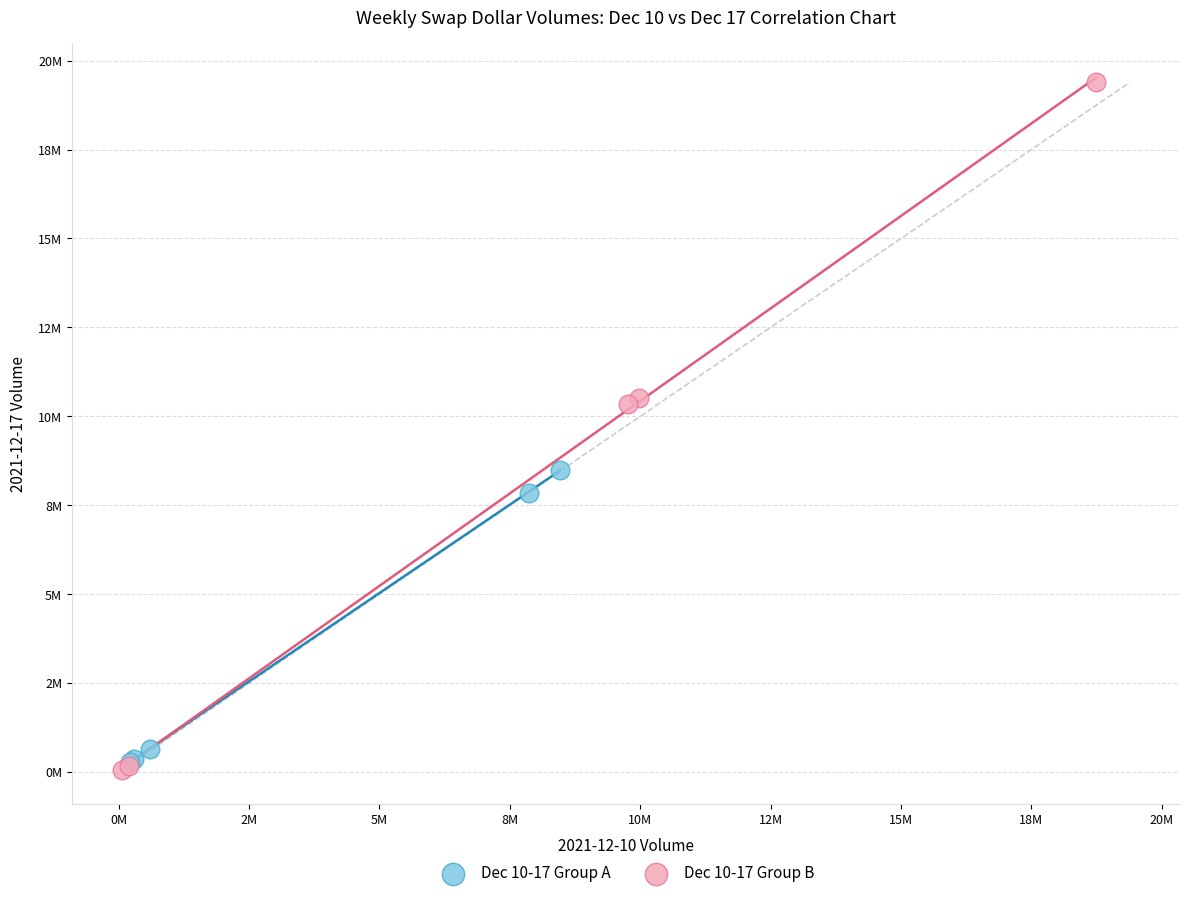

What are all the series names shown in the legend?

Dec 10-17 Group A, Dec 10-17 Group B